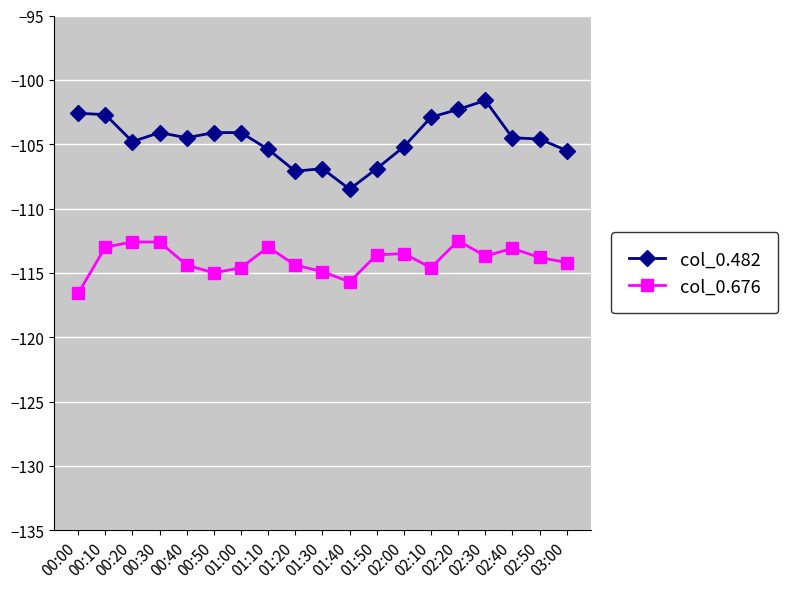

What is the difference between the highest and lowest values at 02:20?

10.2